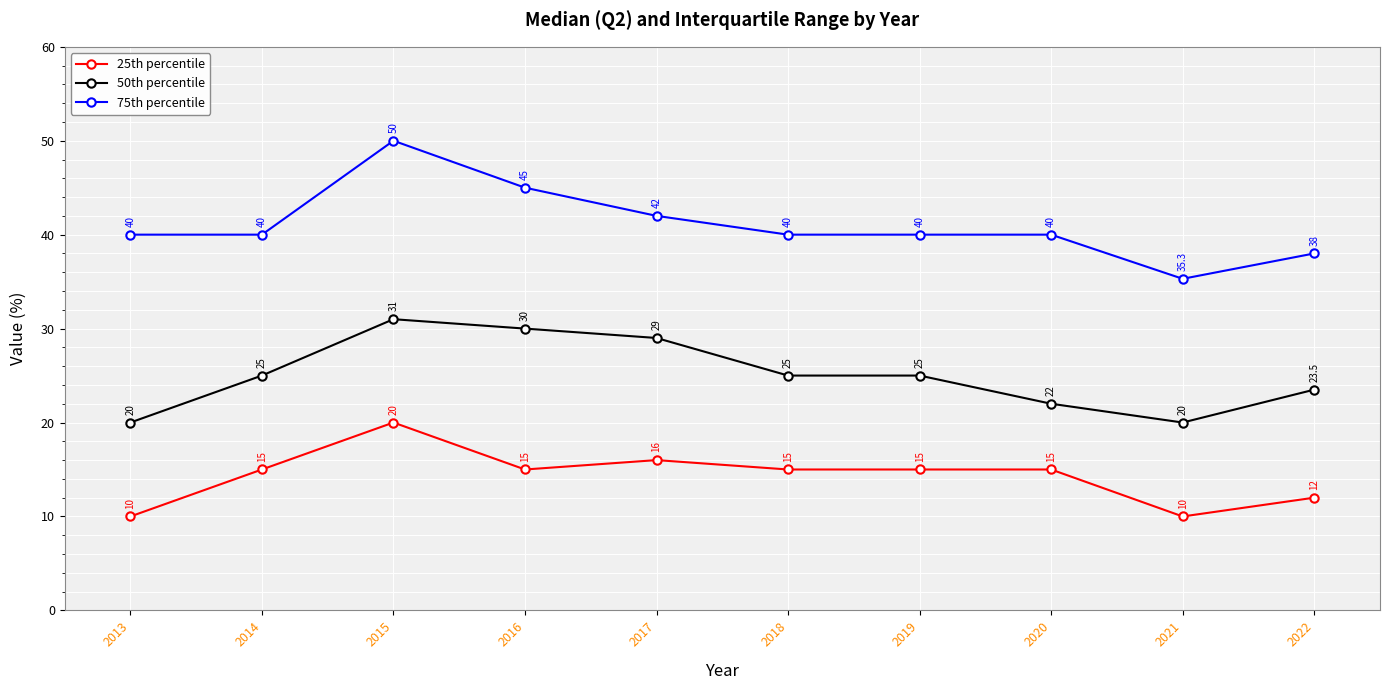

The value of 75th percentile at 2018 is 20.8. True or false?

False